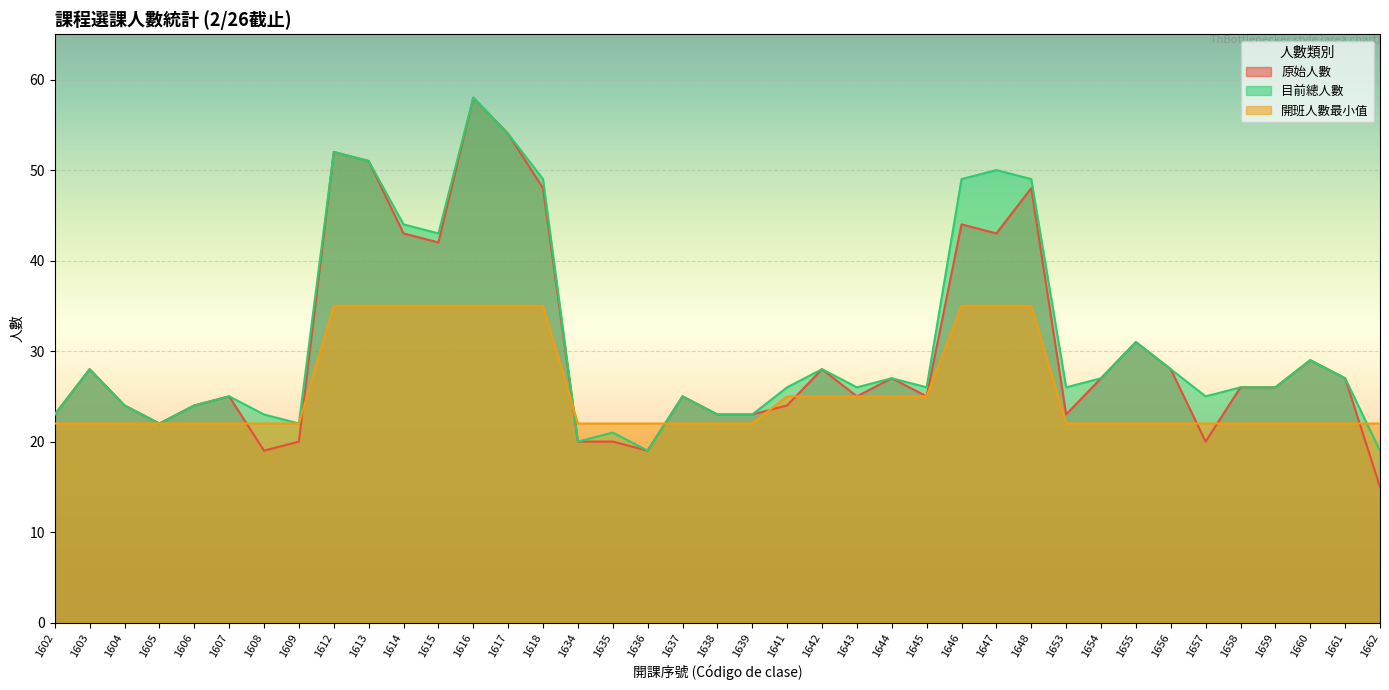

Where does the 目前總人數 series first go above 26?

1603